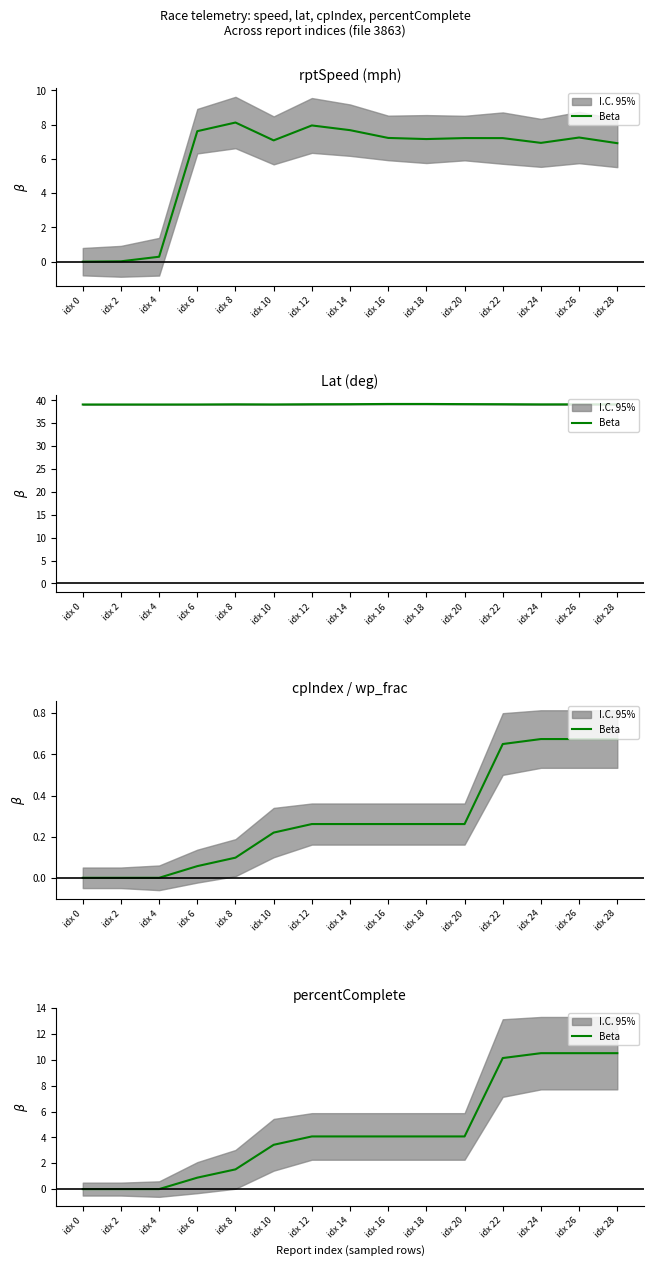

What is the change in value from idx 16 to idx 28?

+6.4